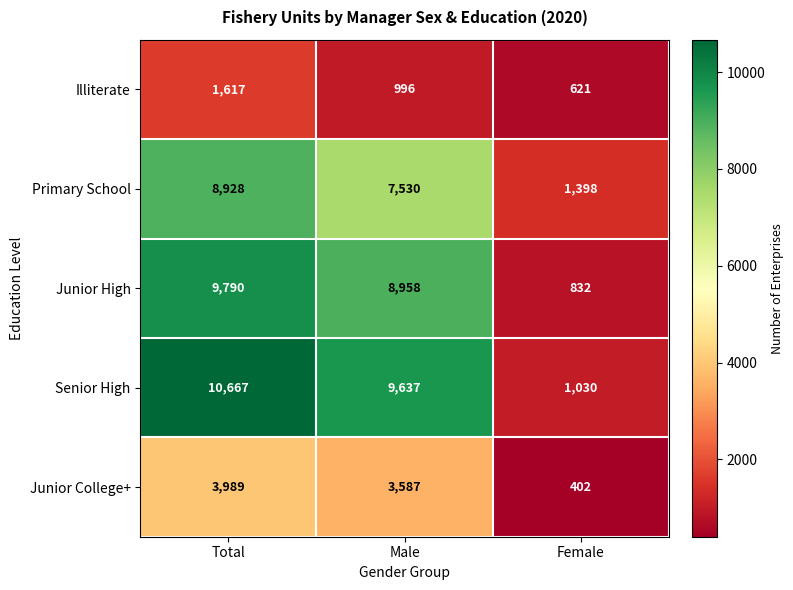

How many distinct data groups are displayed?

5